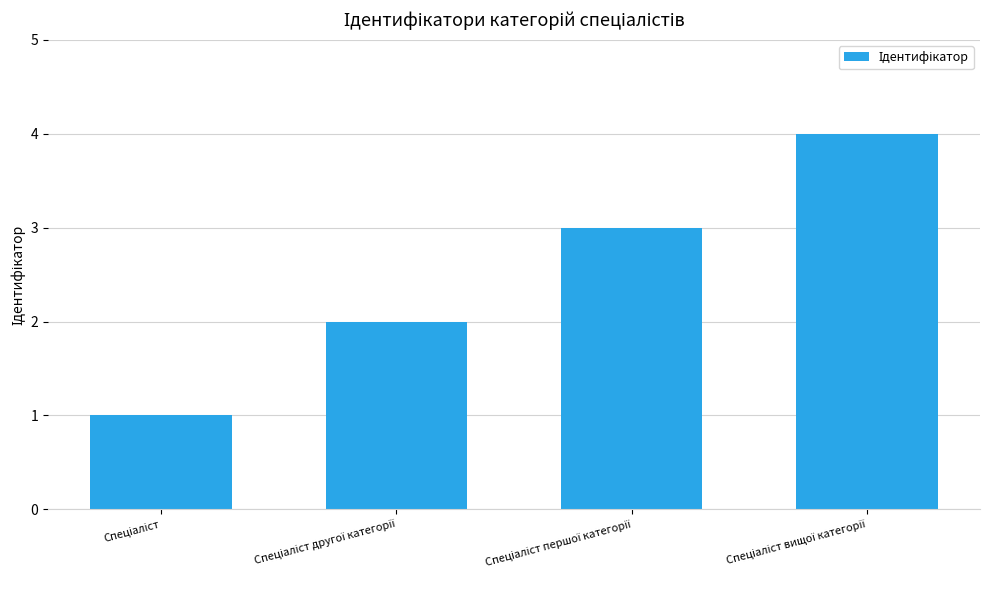

What is the maximum value shown in the chart?

4